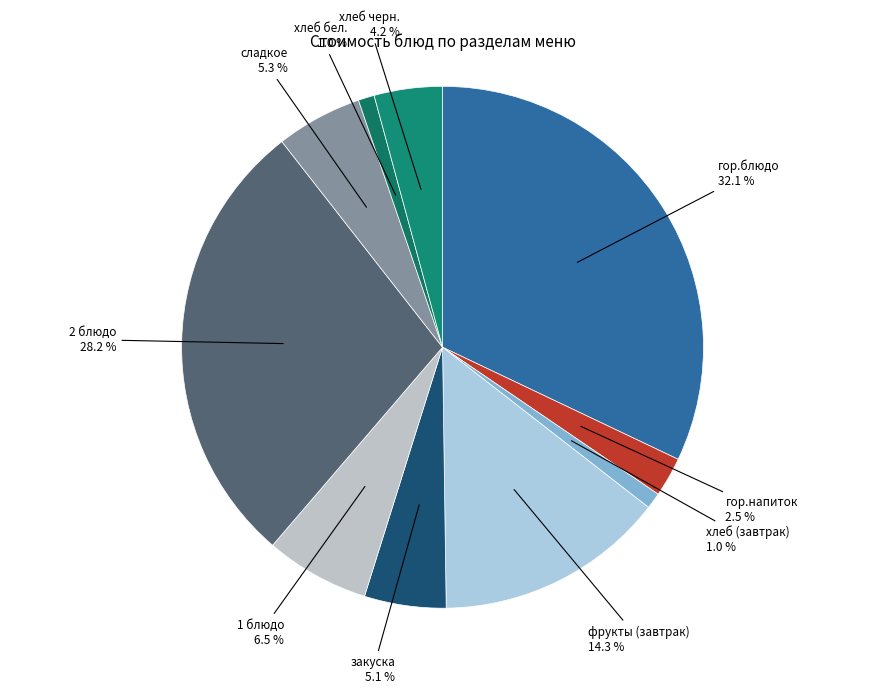

Rank the categories by value from lowest to highest.

хлеб (завтрак), хлеб бел., гор.напиток, хлеб черн., закуска, сладкое, 1 блюдо, фрукты (завтрак), 2 блюдо, гор.блюдо